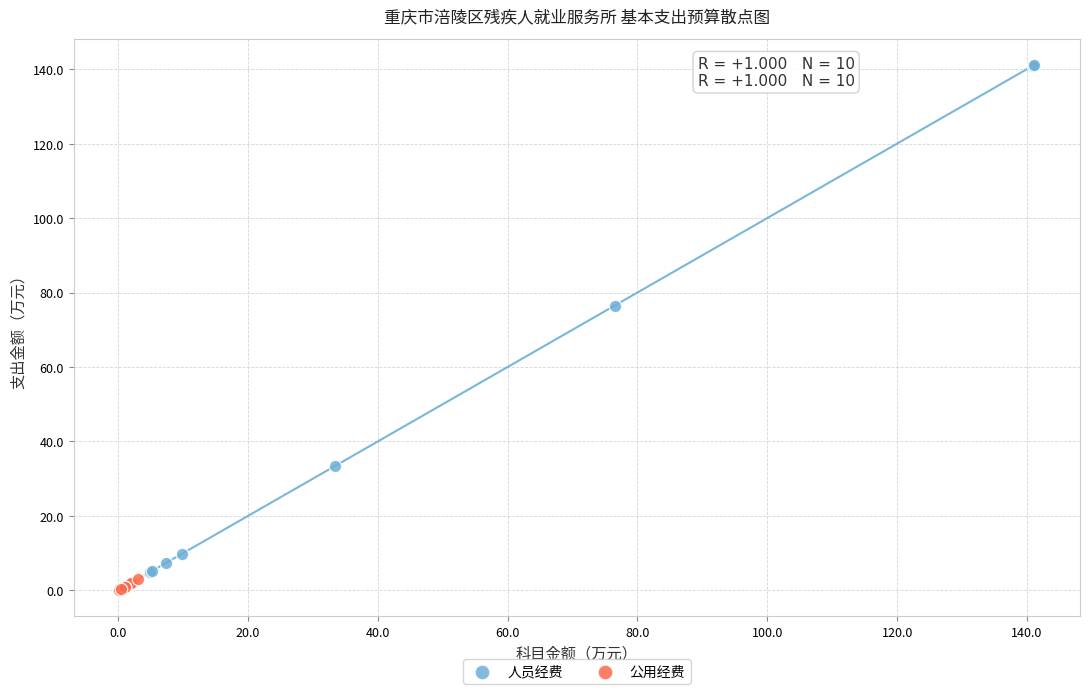

Which series has the largest Y range (max minus min)?

人员经费